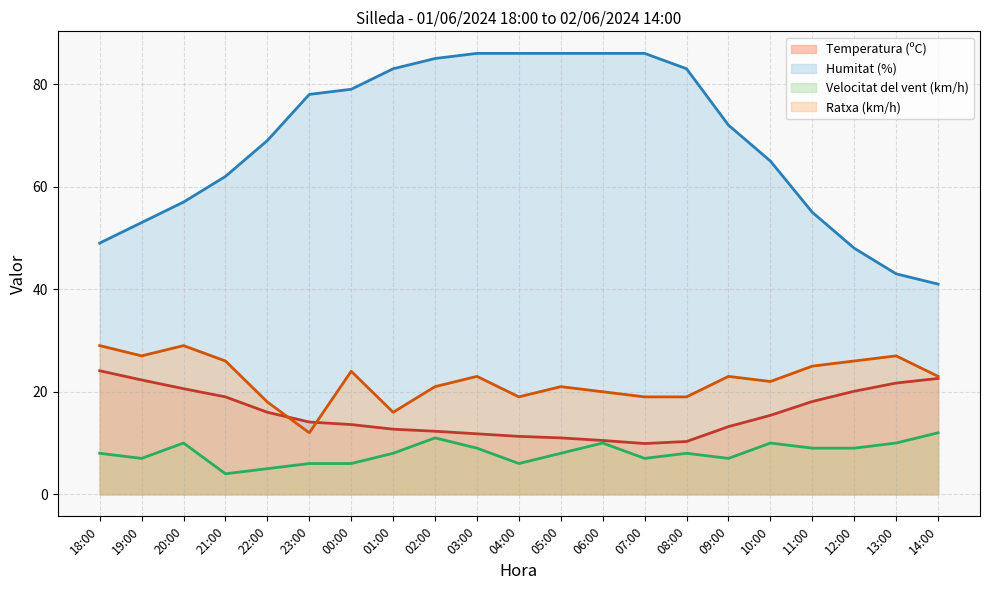

True or false: Humitat (%) and Temperatura (ºC) intersect in this chart.

False